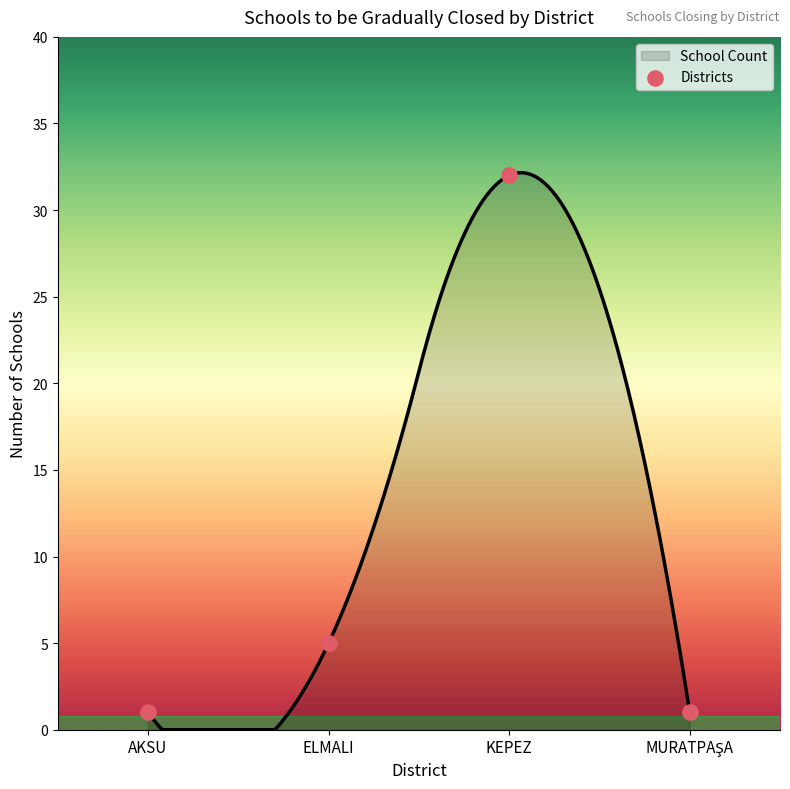

Between AKSU and ELMALI, which is larger?

ELMALI